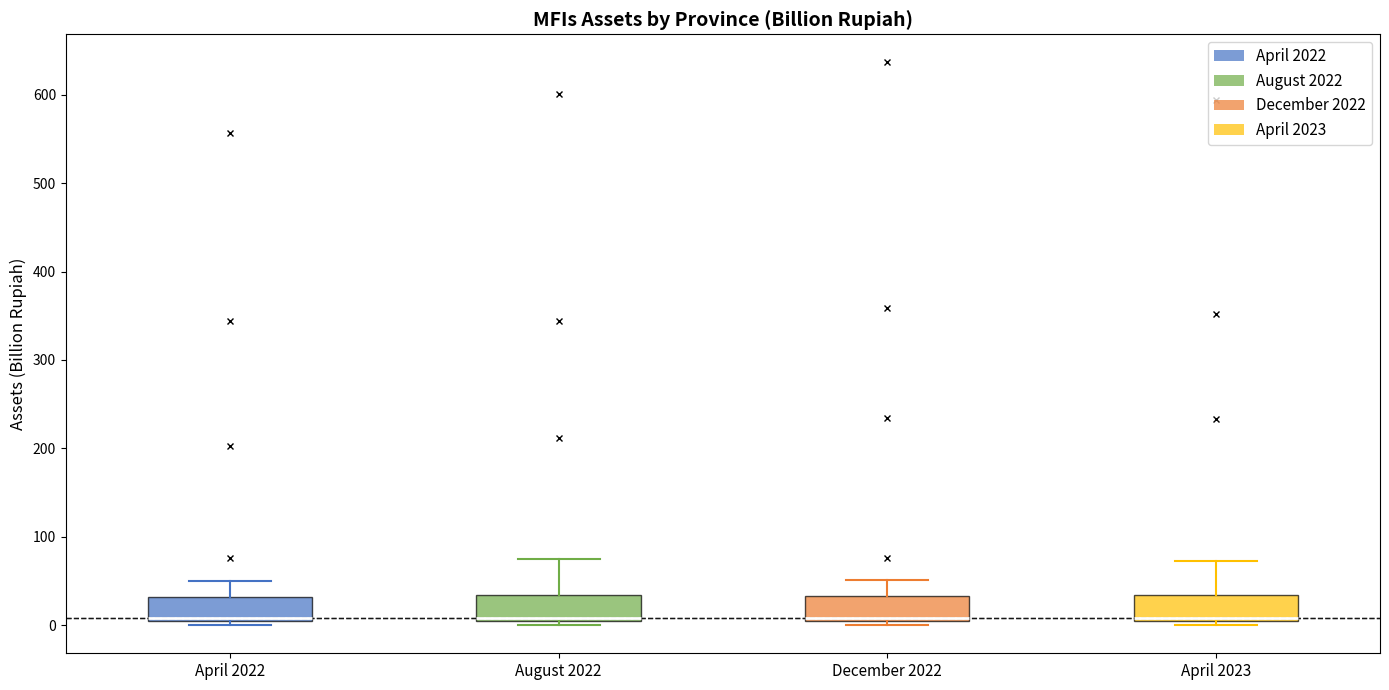

Where is the upper edge of the box for April 2022 on the y-axis? The values are not printed on the chart, so give them approximately, as read against the axis.

30